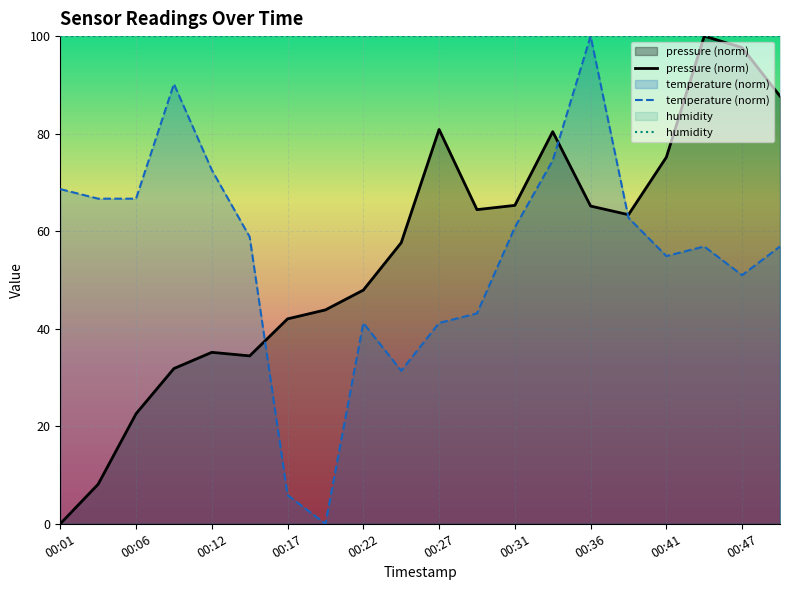

At which category is the sum across all series the highest?

00:36